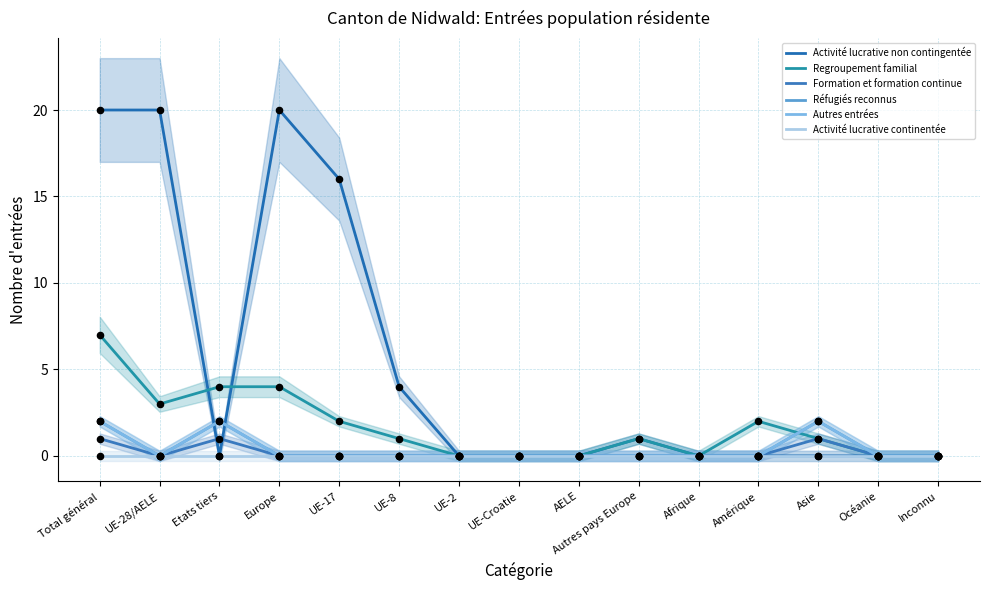

Which series has the widest spread of Y values?

Activité lucrative non contingentée